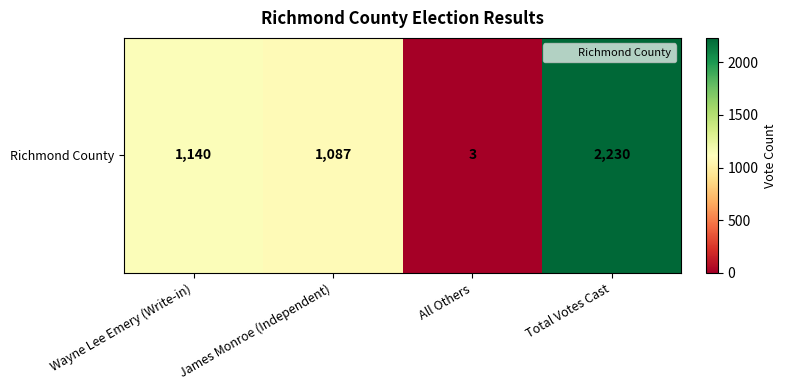

At which label is the value closest to 1116?

Wayne Lee Emery (Write-in)